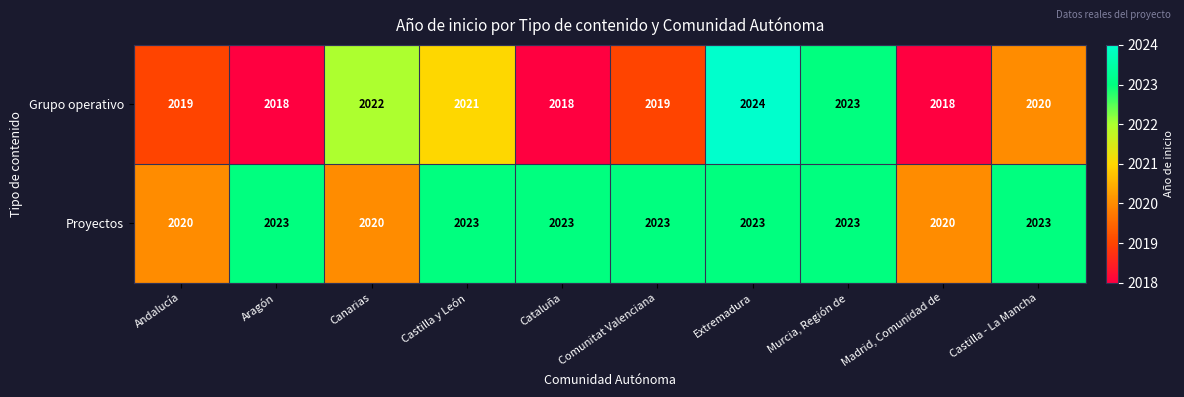

How many series are shown in this chart?

2